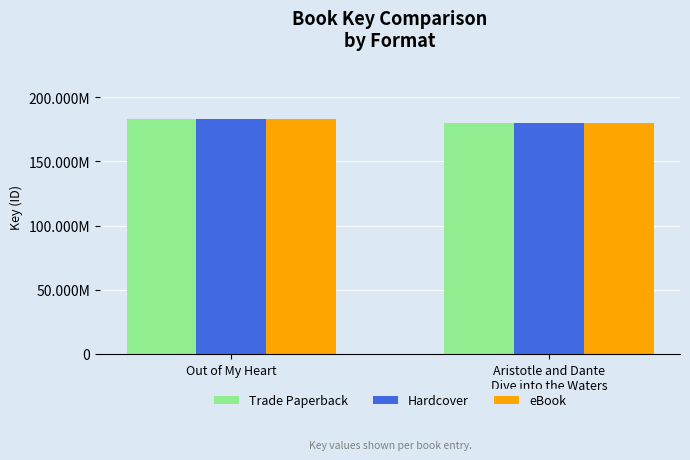

Which category has the lowest value across all series?

Aristotle and Dante
Dive into the Waters